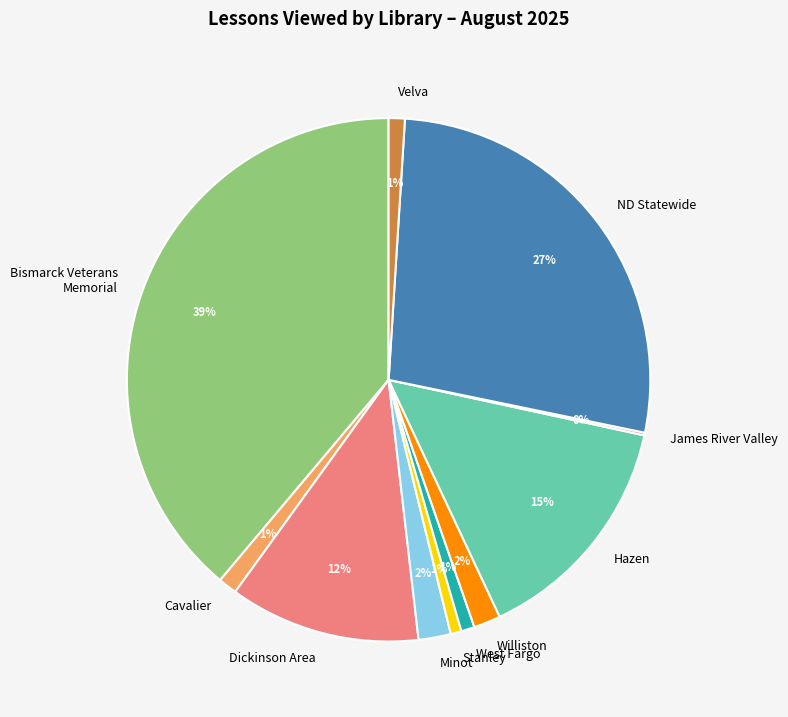

Which slice is the largest?

Bismarck Veterans Memorial